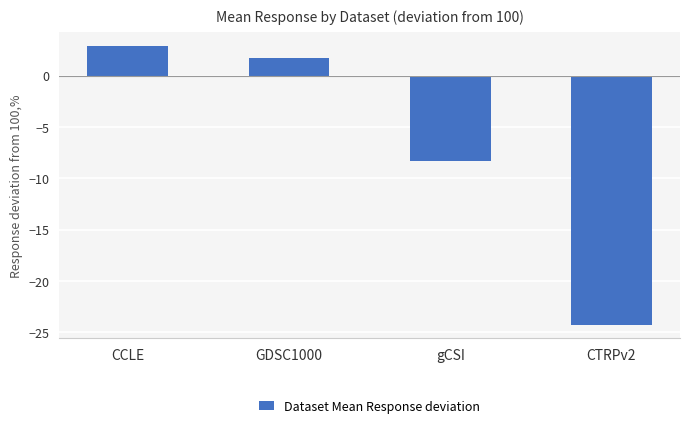

What is the maximum value shown in the chart?

2.9